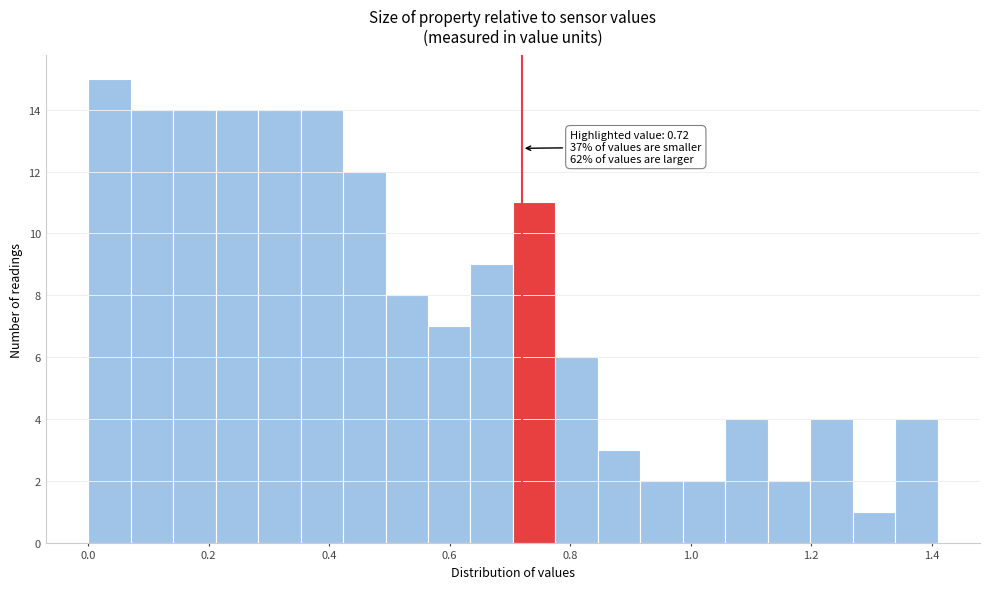

Around what value on the x-axis is the tallest bar? Give the approximate position of its centre, as read against the axis.

0.04